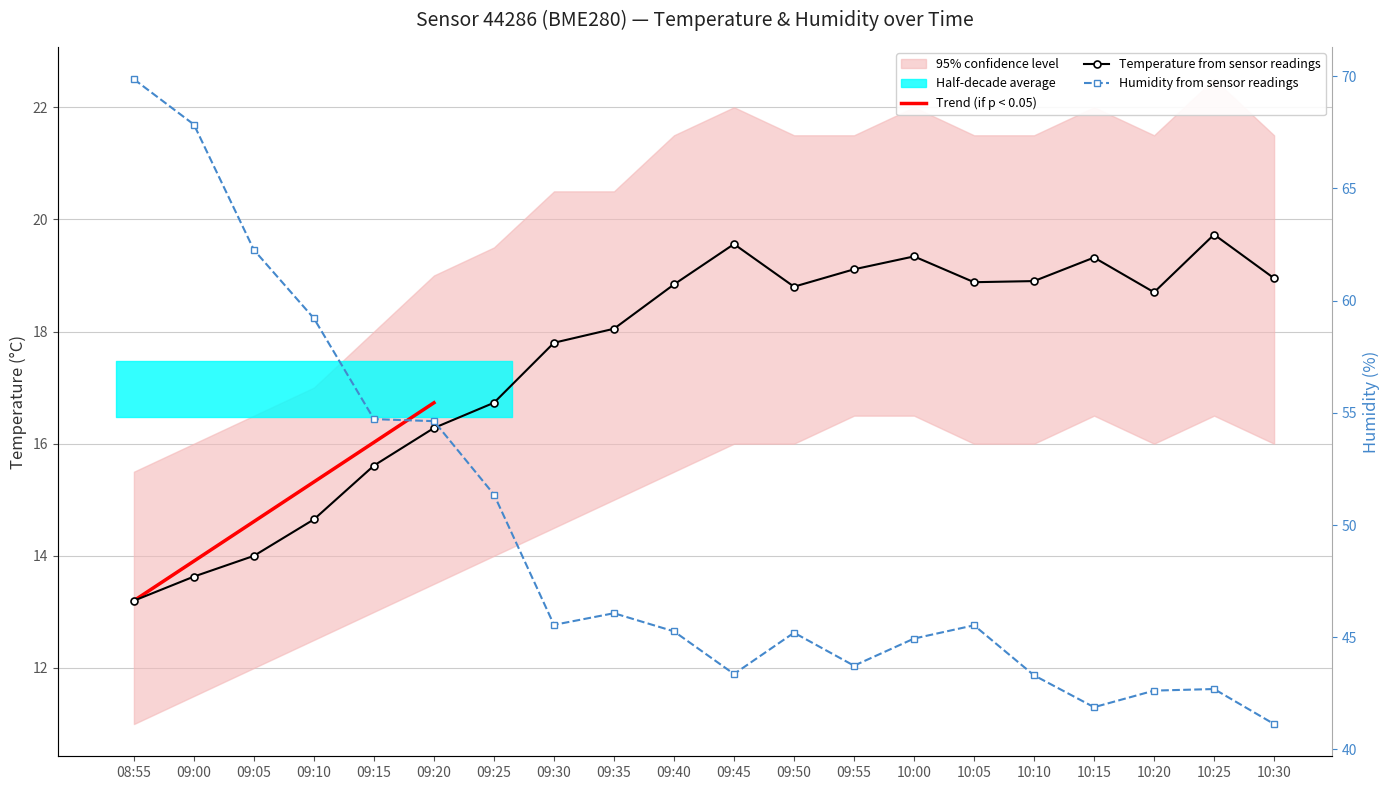

The temperature series shows 16.7 at 09:25. True or false?

True